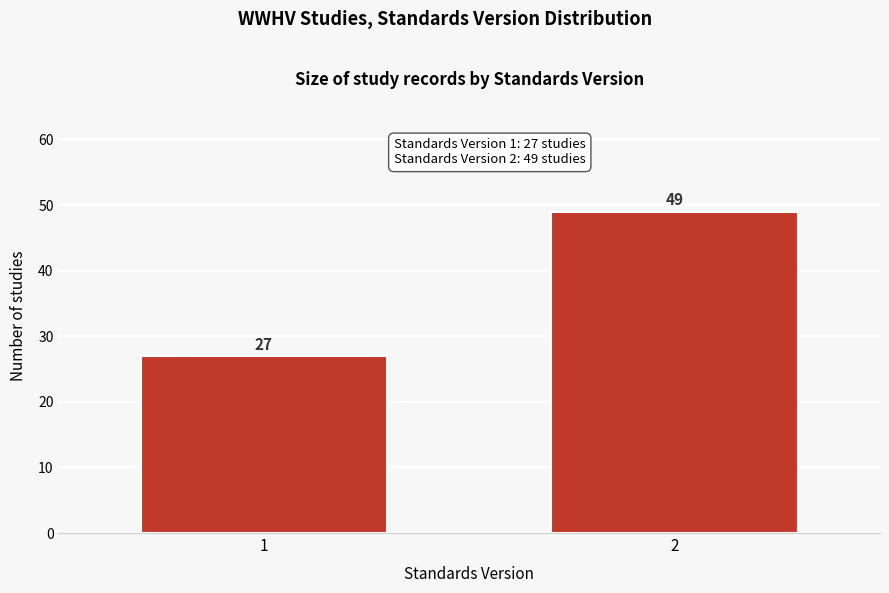

Reading right to left, what are all the values shown in this chart?

49	27